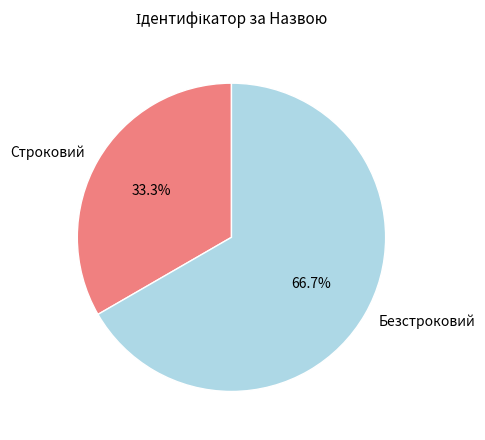

Rank the categories by value from highest to lowest.

Безстроковий, Строковий